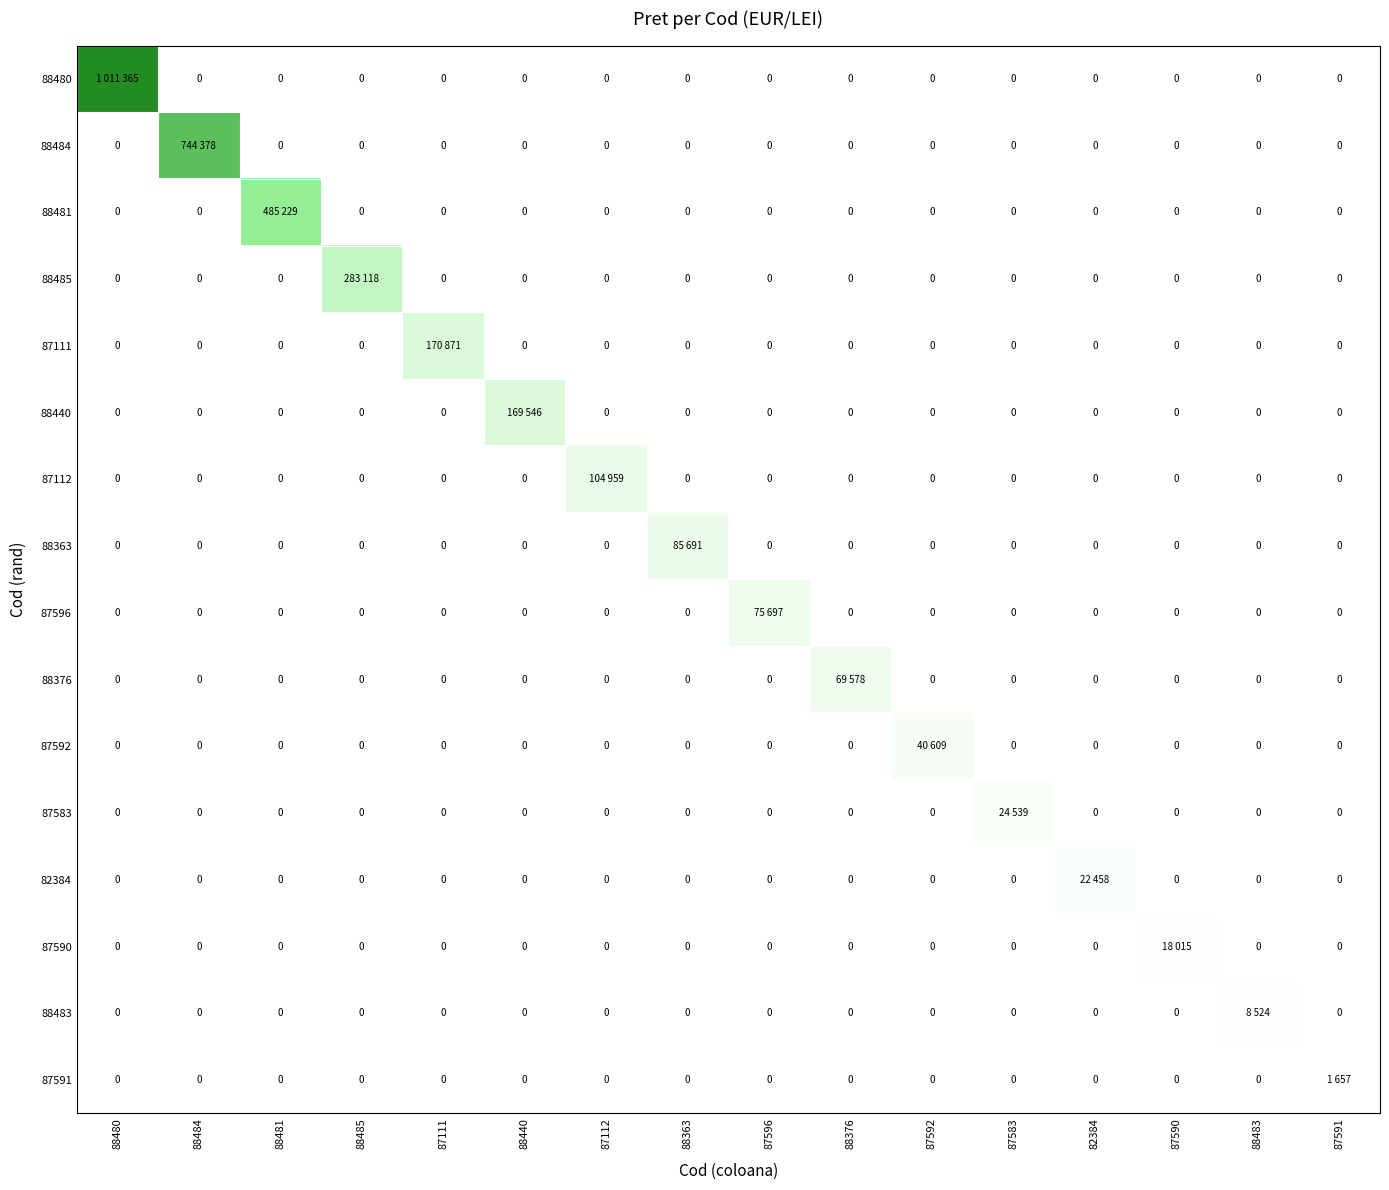

What is the sum of all 87112 values?

104959